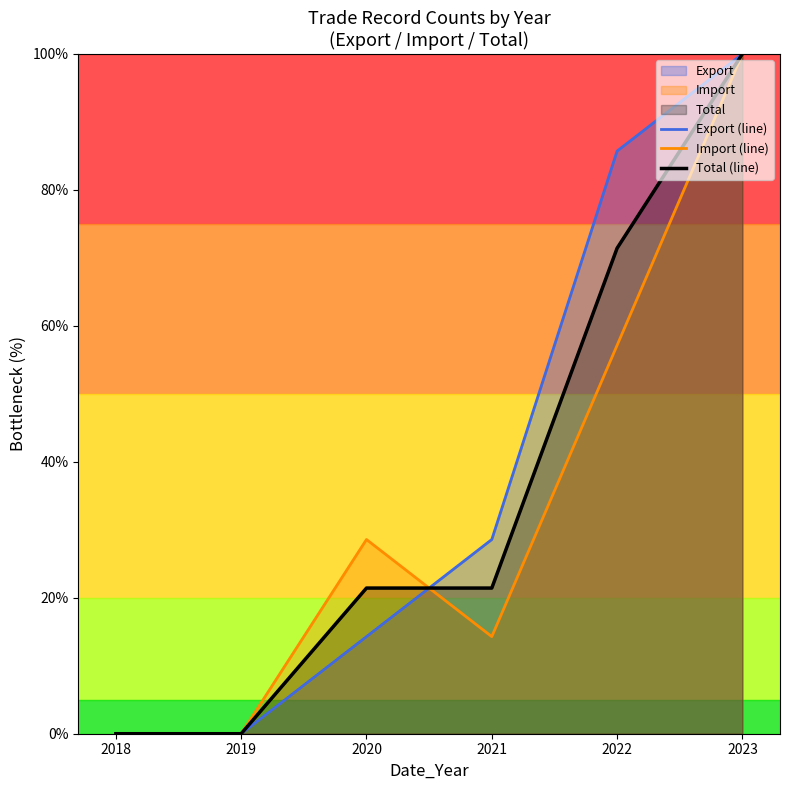

True or false: Total (line) has more than 1 interior local peaks.

False